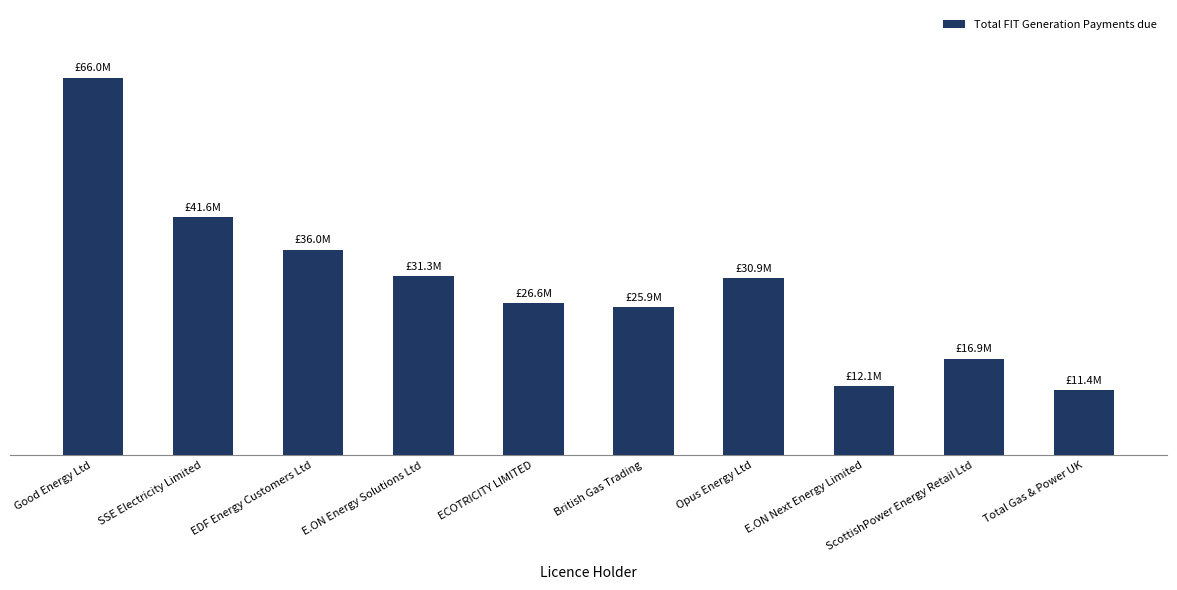

Does the chart contain any negative values?

No